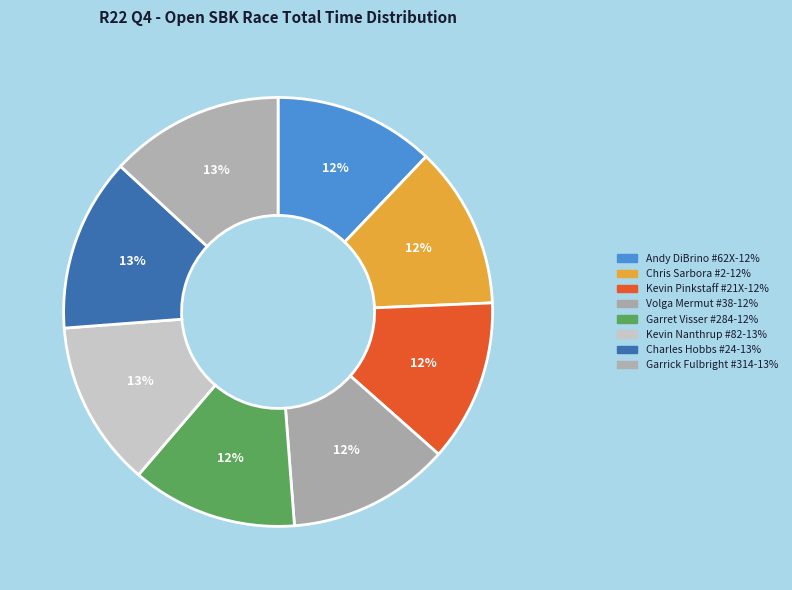

How many slices are in this pie chart?

8